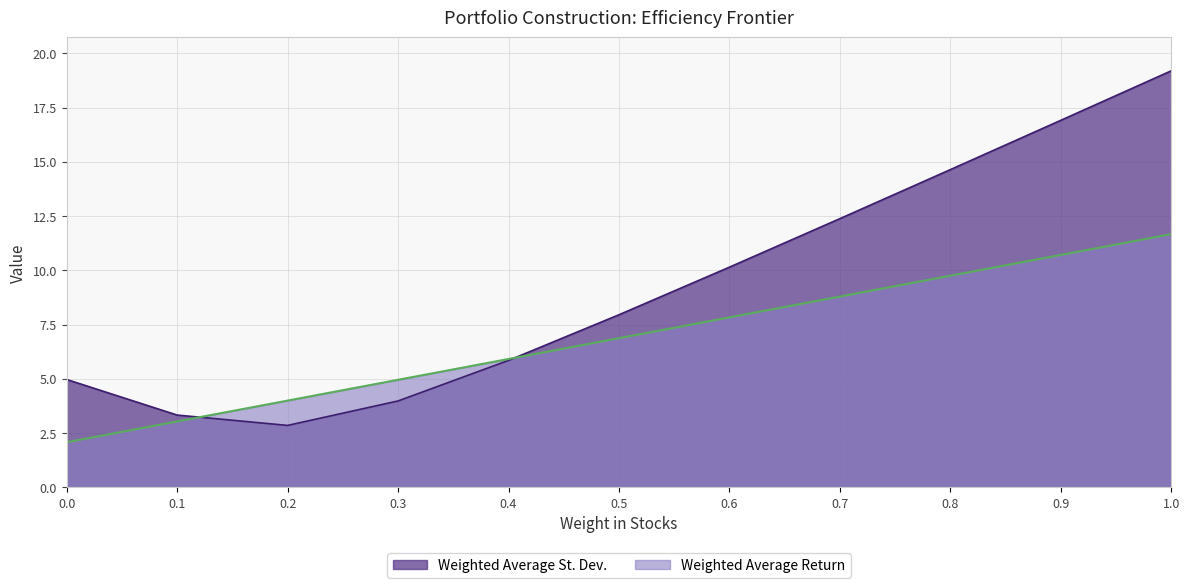

Between which two adjacent categories do Weighted Average Return and Weighted Average St. Dev. first intersect?

0.1 and 0.2